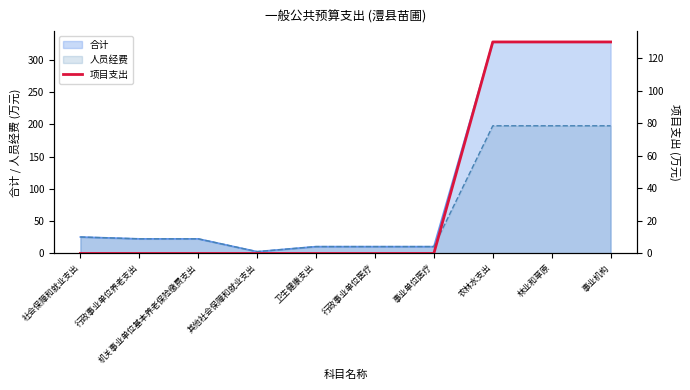

What is the maximum value for 人员经费?

197.9